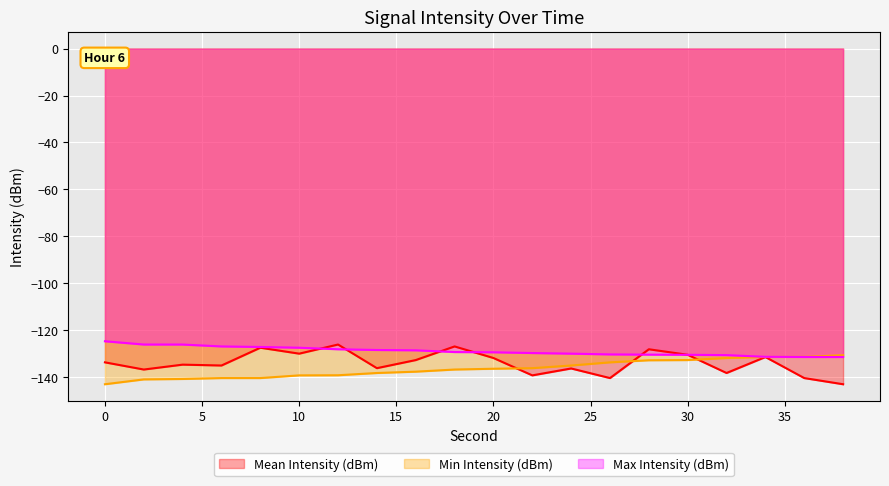

Does the chart display data point markers on the line(s)?

No